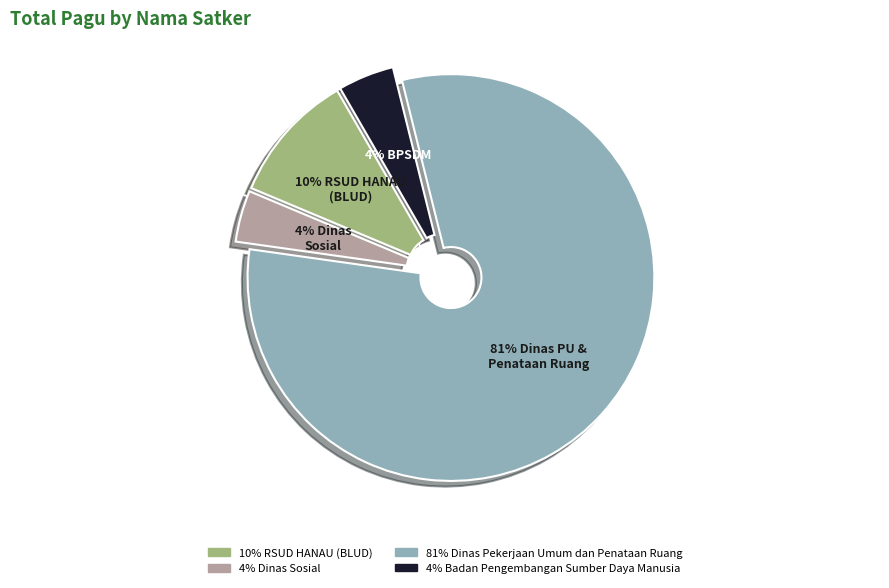

To the nearest percent, what is the average slice percentage?

25%